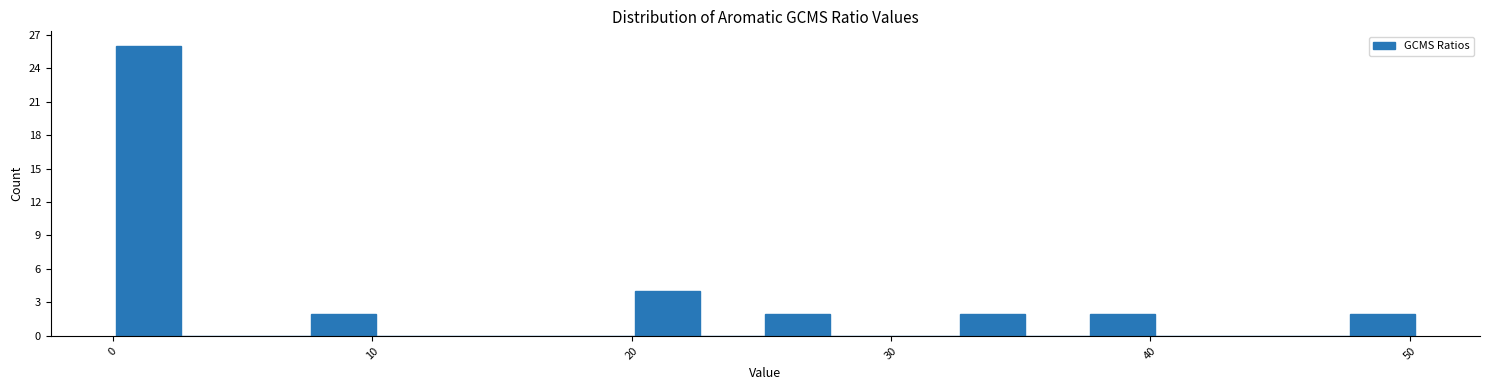

Around what value on the x-axis is the tallest bar? Give the approximate position of its centre, as read against the axis.

1